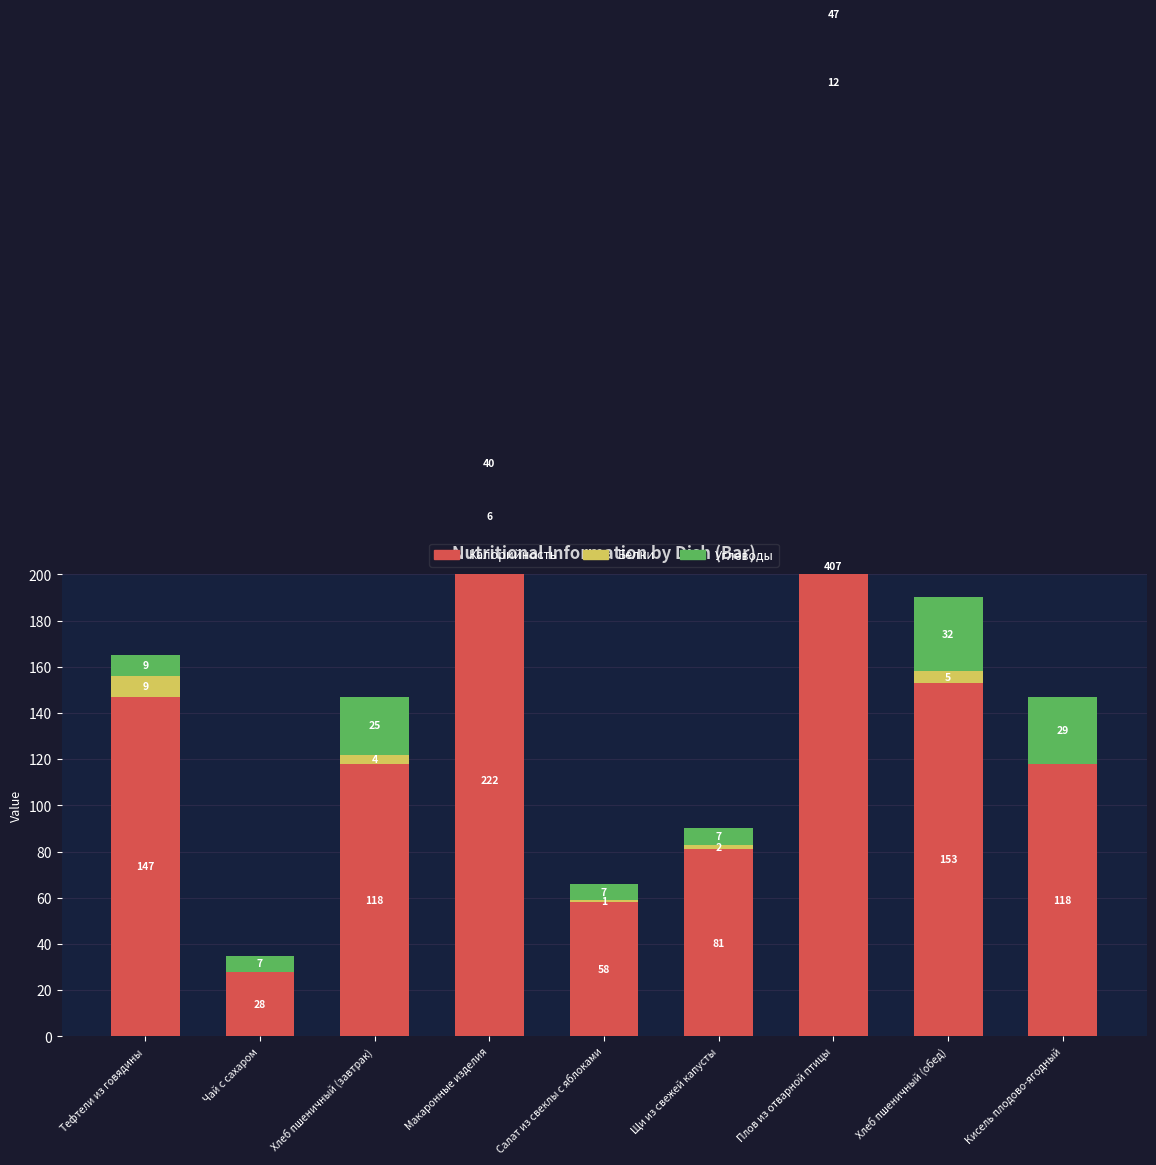

Are the bars horizontal?

No